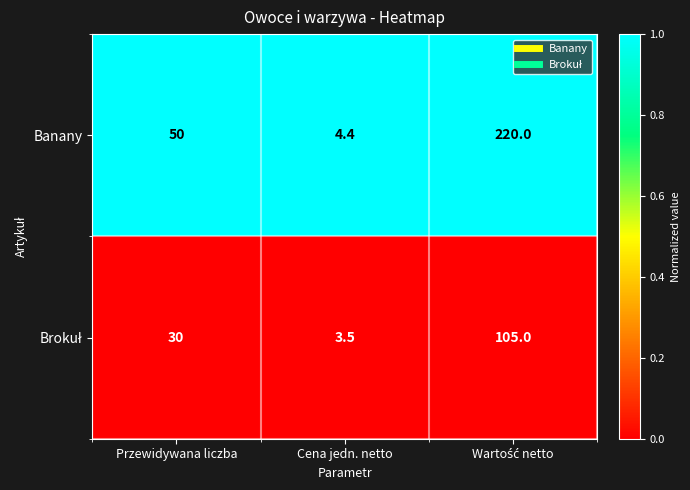

At which label does Banany reach its minimum?

Cena jedn. netto